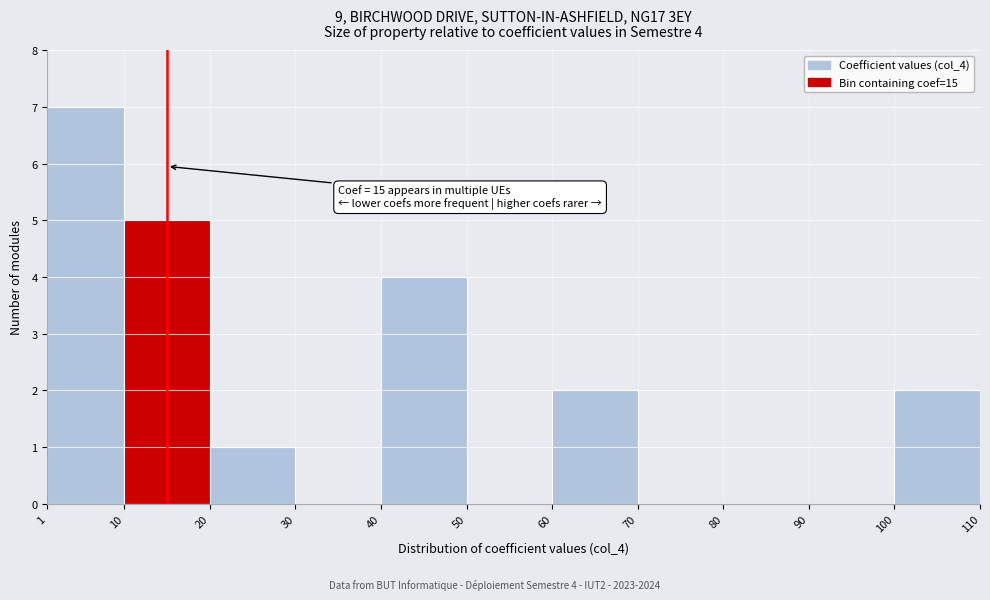

Over which range of the x-axis is the bar tallest?

1 to 10